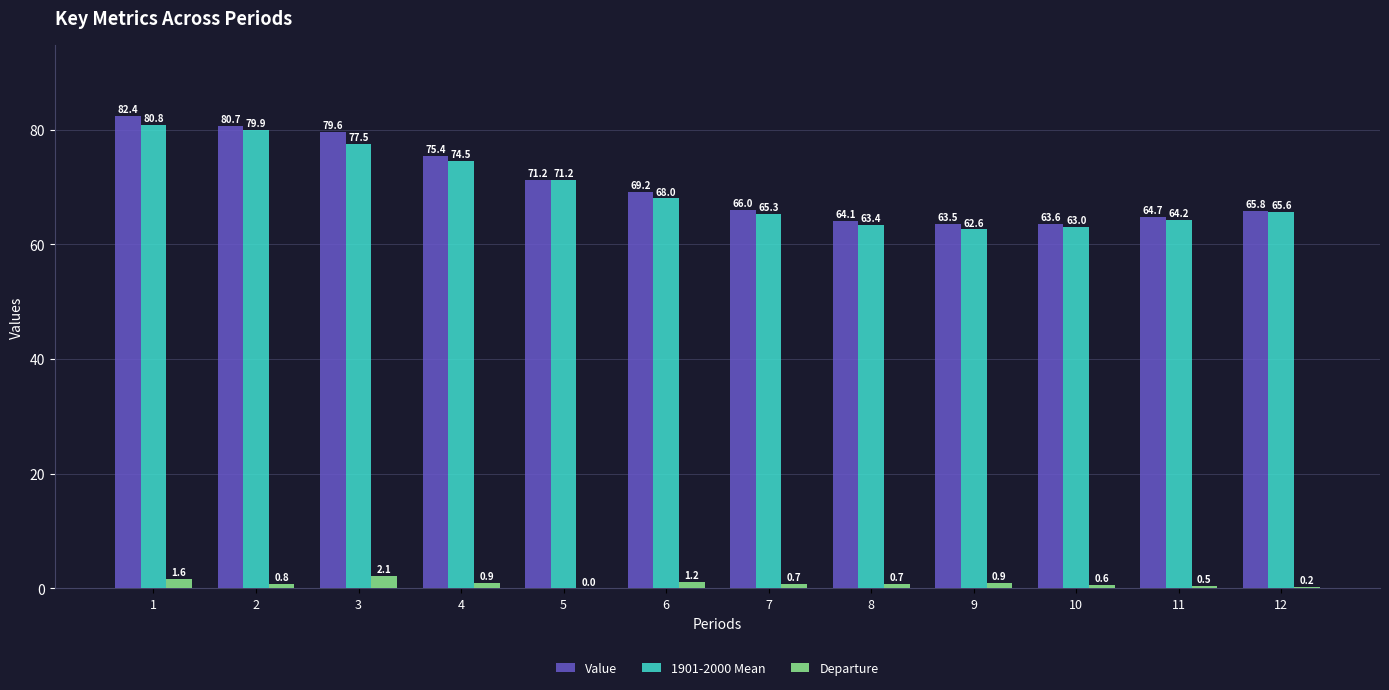

The 1901-2000 Mean series shows 79.9 at 2. True or false?

True